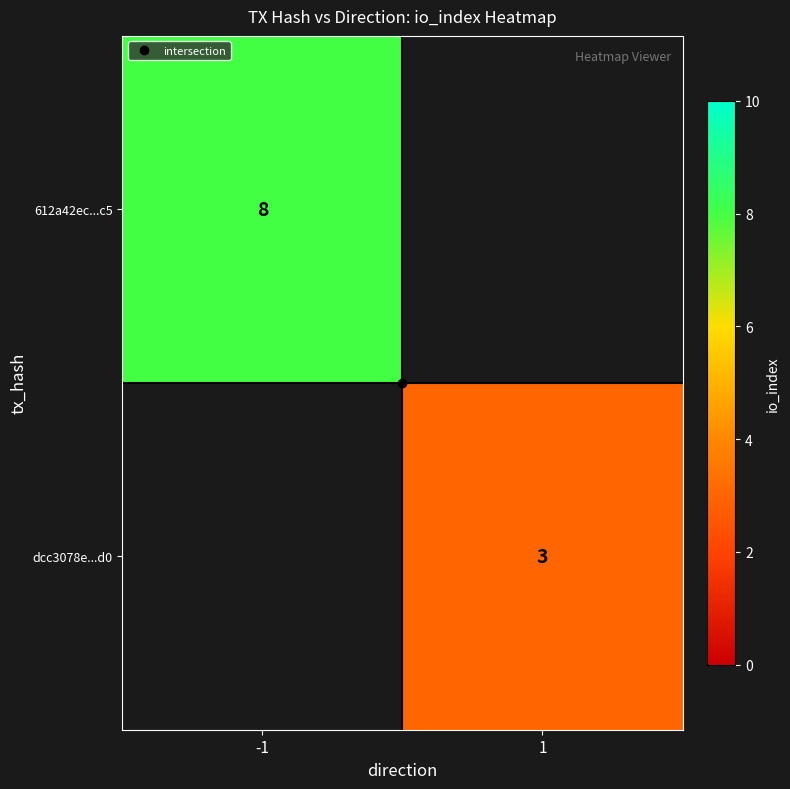

Which category has the highest value in the 612a42ec...c5 series?

-1